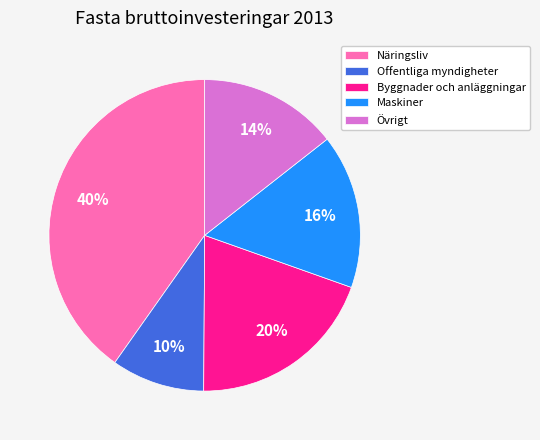

Is there a majority slice in this chart?

No